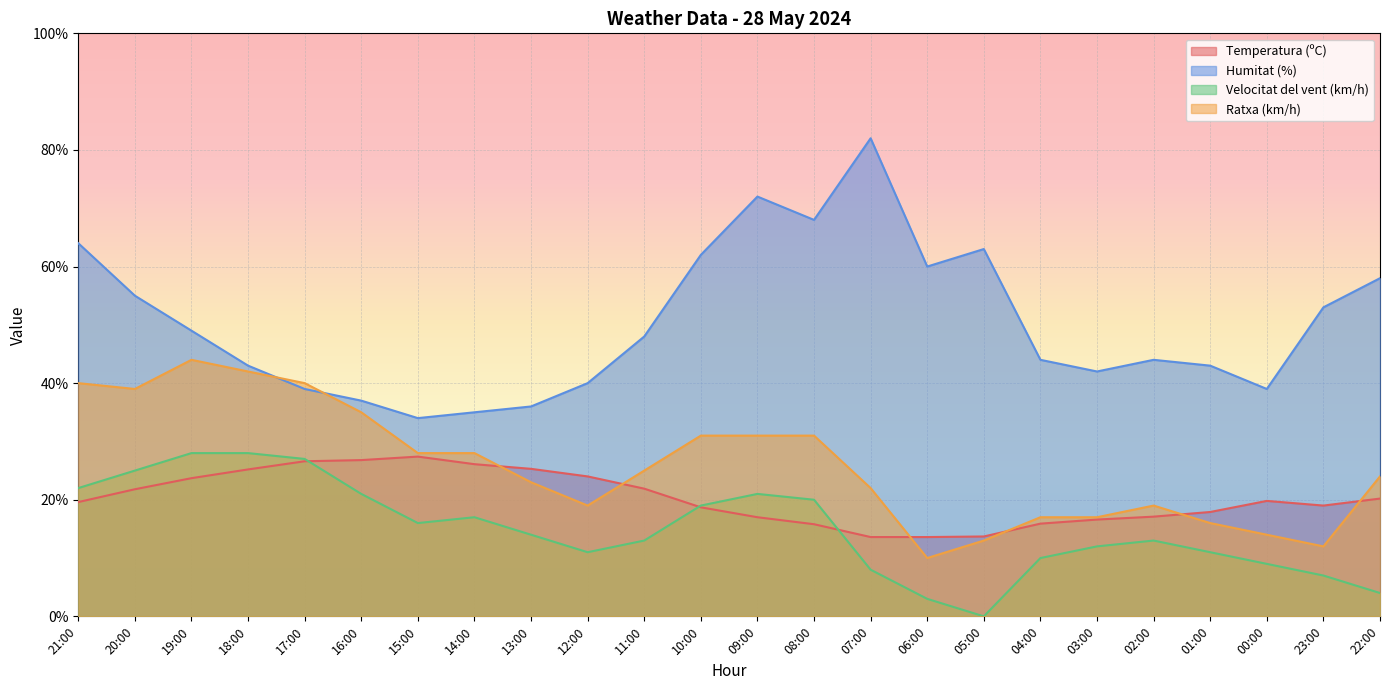

Rank the series by their average value, from lowest to highest.

Velocitat del vent (km/h), Temperatura (ºC), Ratxa (km/h), Humitat (%)